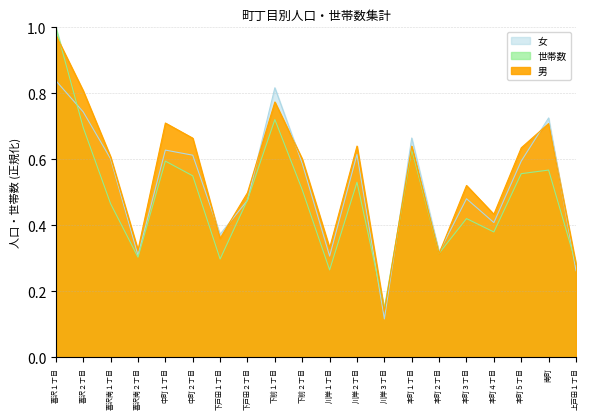

Between 下戸田１丁目 and 川岸１丁目, which is larger?

下戸田１丁目